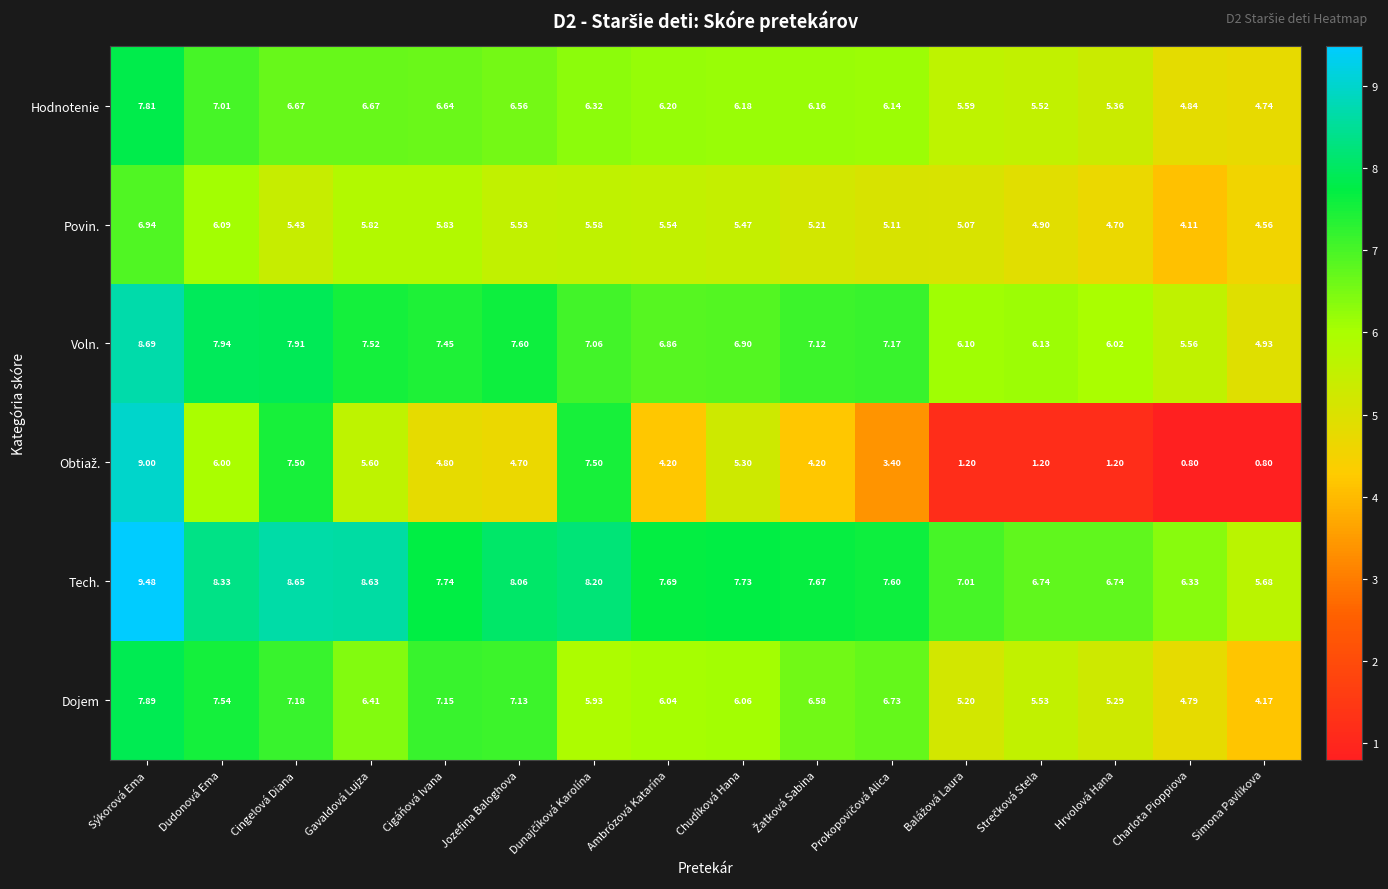

At which category is the sum across all series the highest?

Sýkorová Ema